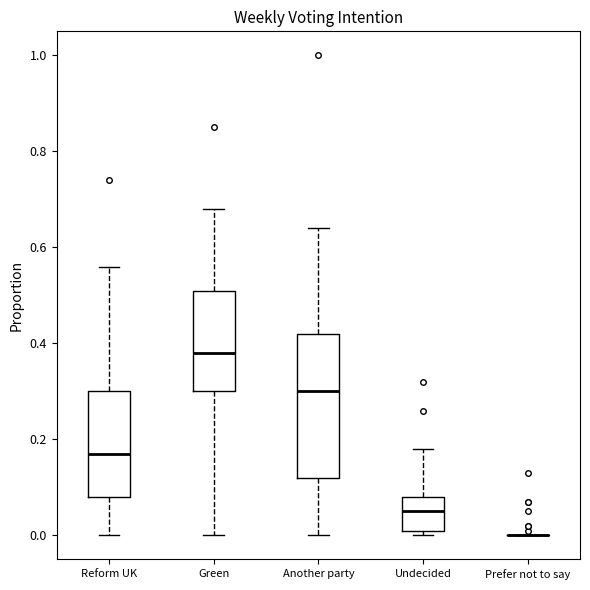

Reading left to right, read every box against the y-axis: the position of its median line, the range the box covers, and the ends of its whiskers. The values are not printed on the chart, so give them approximately, as read against the axis.

Reform UK: median 0.18, box 0.08 to 0.30, whiskers 0.00 to 0.56
Green: median 0.38, box 0.30 to 0.52, whiskers 0.00 to 0.68
Another party: median 0.30, box 0.12 to 0.42, whiskers 0.00 to 0.64
Undecided: median 0.06, box 0.02 to 0.08, whiskers 0.00 to 0.18
Prefer not to say: box collapsed to a line at 0.00, whiskers 0.00 to 0.00